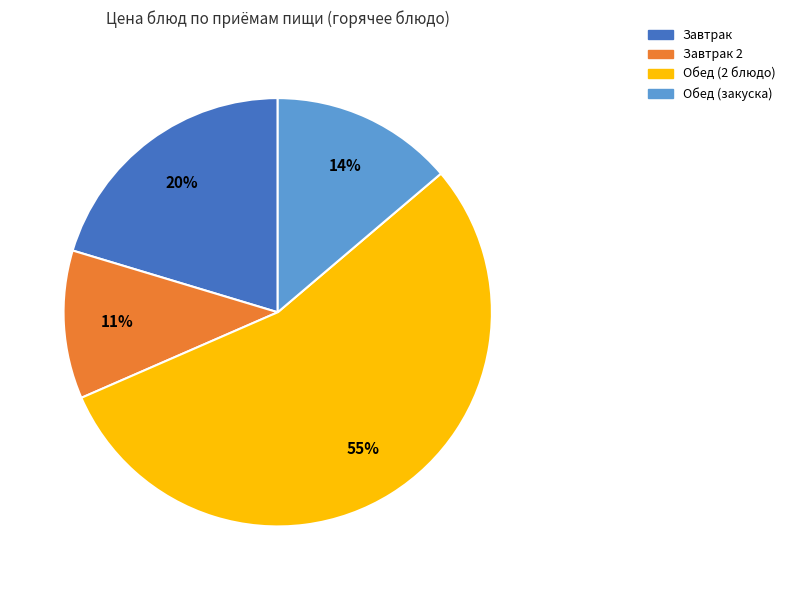

Is there a majority slice in this chart?

Yes